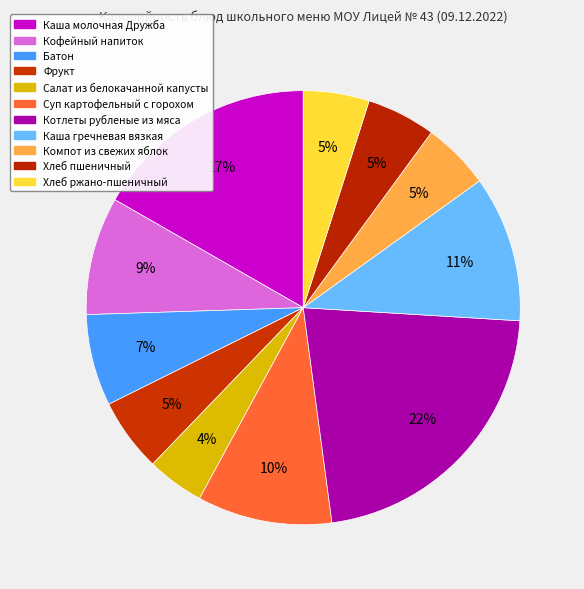

The Батон slice represents 1% of the pie. True or false?

False